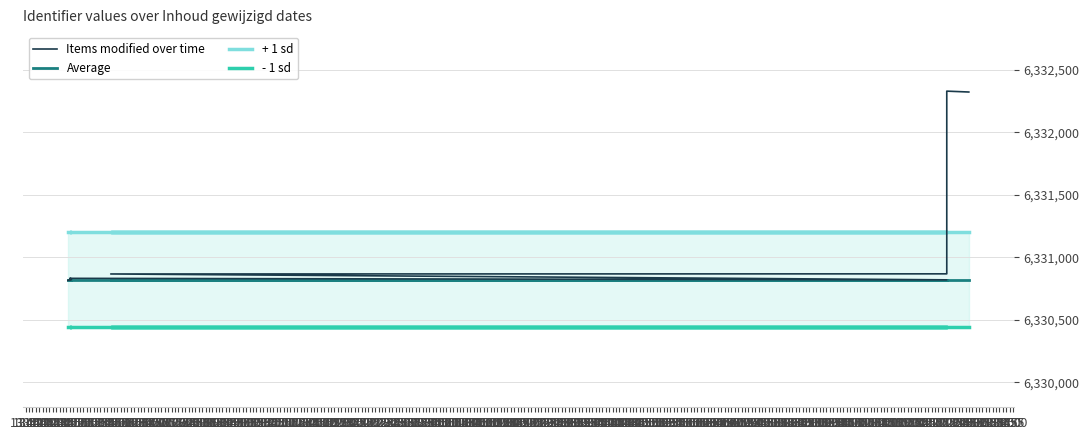

Is it true that Items modified over time equals 10532280 at 14:00?

False